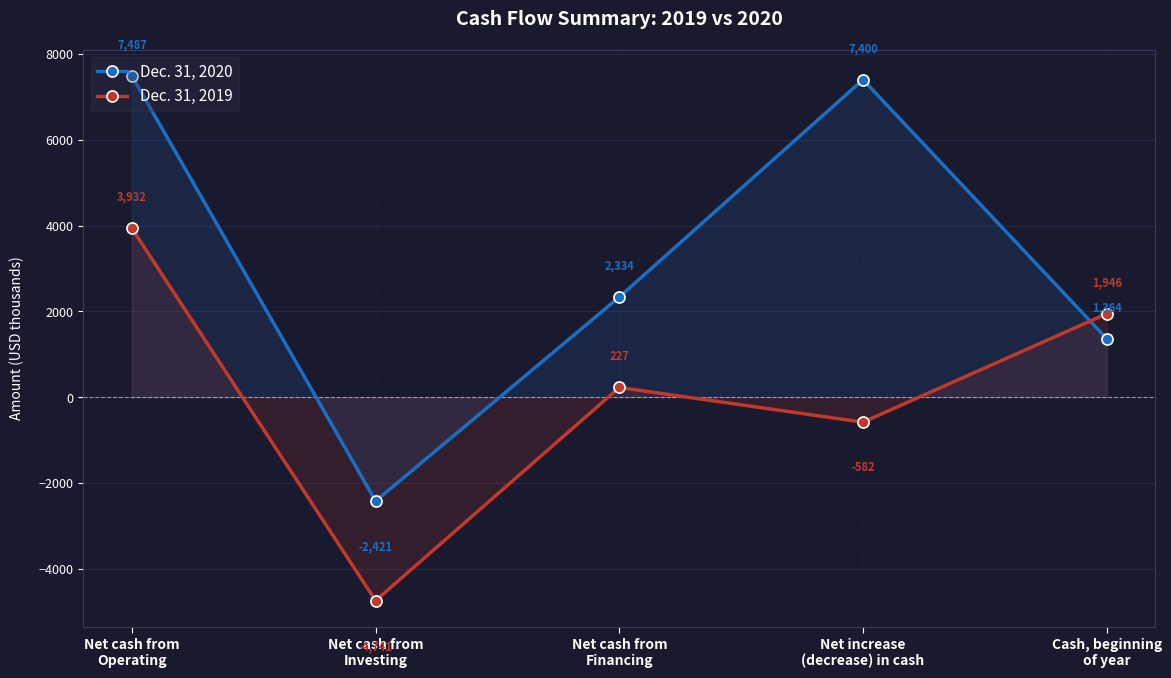

How many lines are shown in the chart?

2